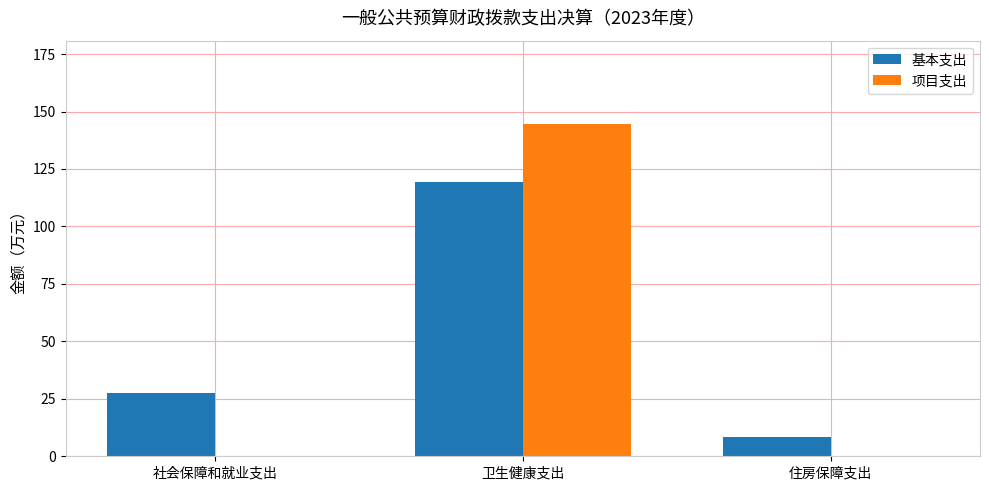

The value of 项目支出 at 住房保障支出 is 0.0. True or false?

True